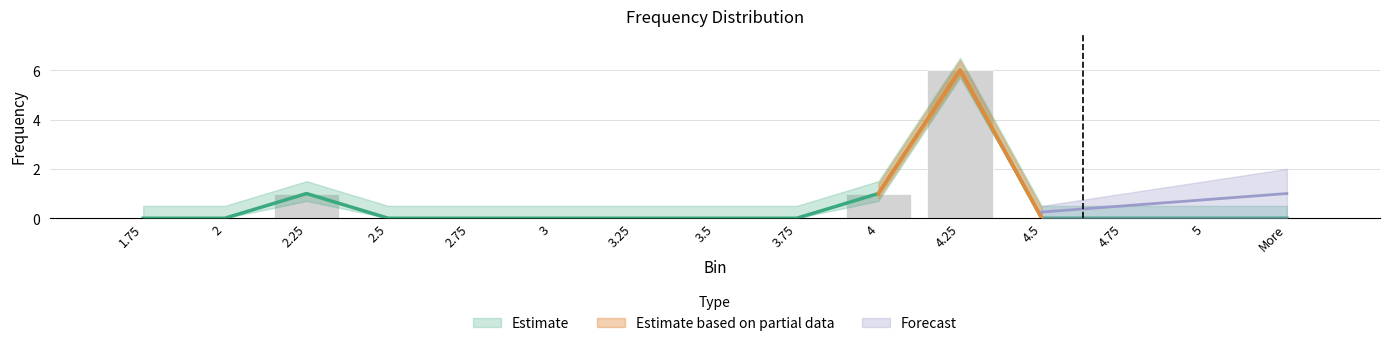

Reading right to left, transcribe all the data shown in this chart.

More=0	5=0	4.75=0	4.5=0	4.25=6	4=1	3.75=0	3.5=0	3.25=0	3=0	2.75=0	2.5=0	2.25=1	2=0	1.75=0